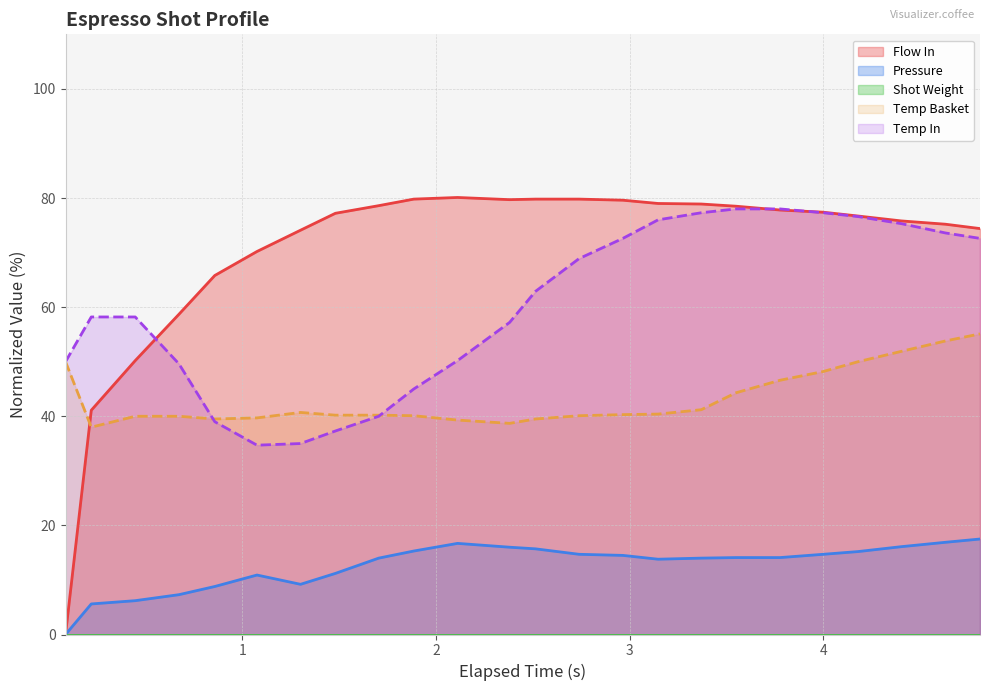

Which series has the largest range (max minus min)?

Flow In